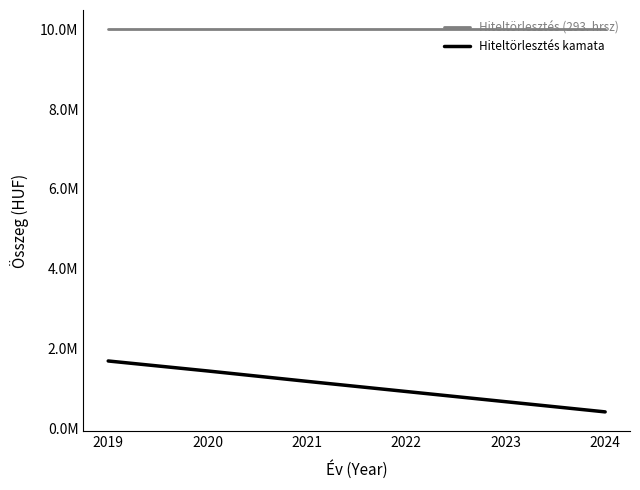

List the series in order of their overall mean, highest first.

Hiteltörlesztés (293. hrsz), Hiteltörlesztés kamata